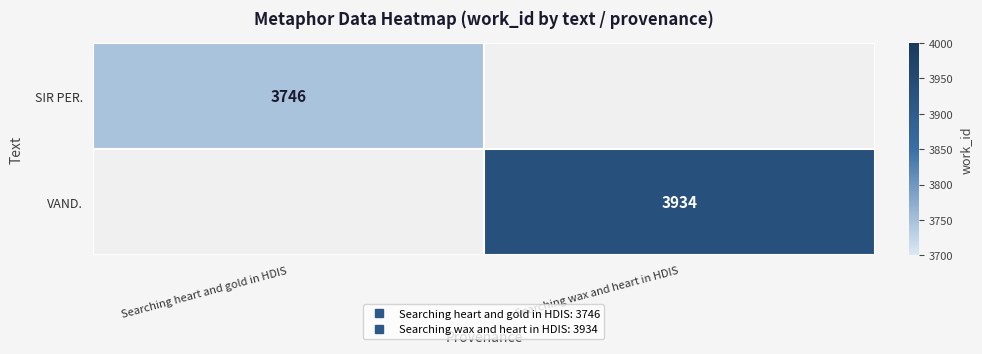

Is it true that SIR PER. equals 2214.6 at Searching heart and gold in HDIS?

False